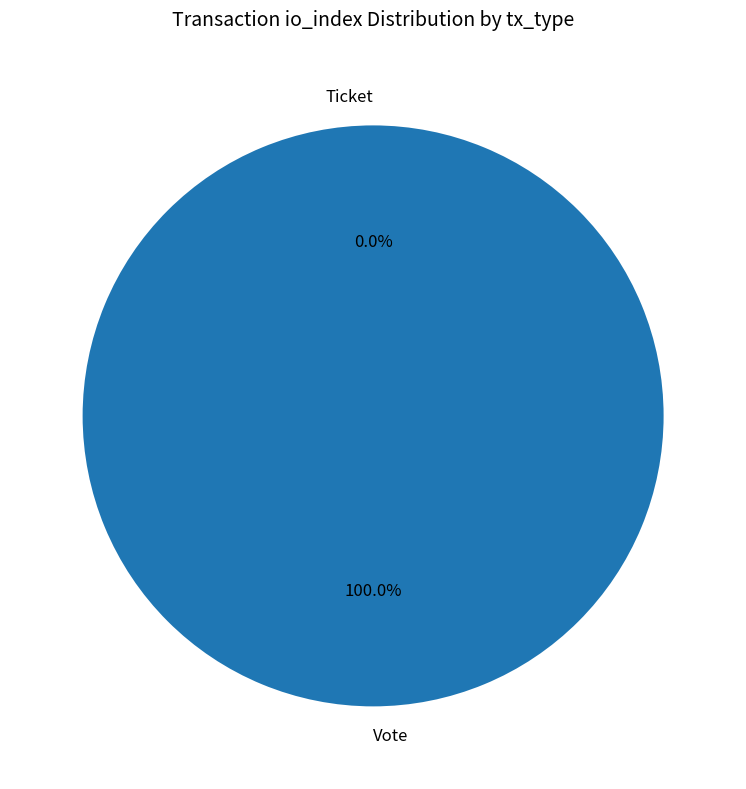

What is the smallest slice in the pie chart?

Ticket